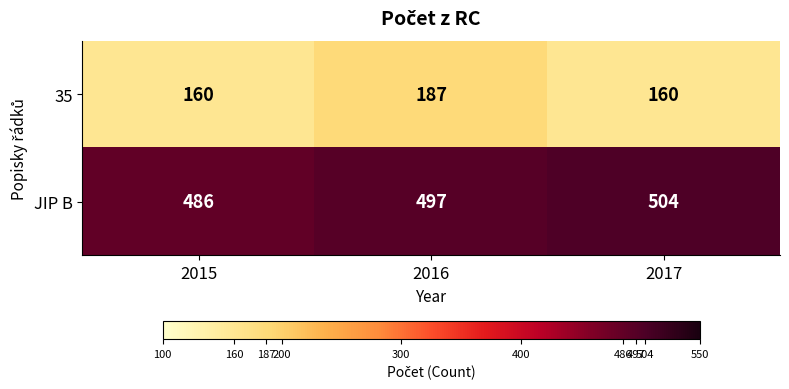

Which series has the largest total across all categories?

JIP B